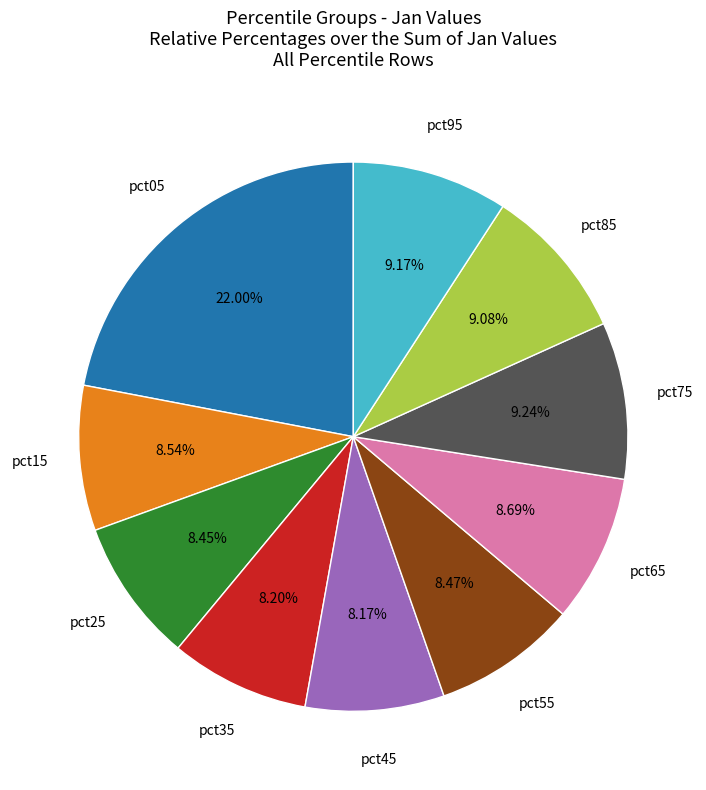

How many slices are in this pie chart?

10